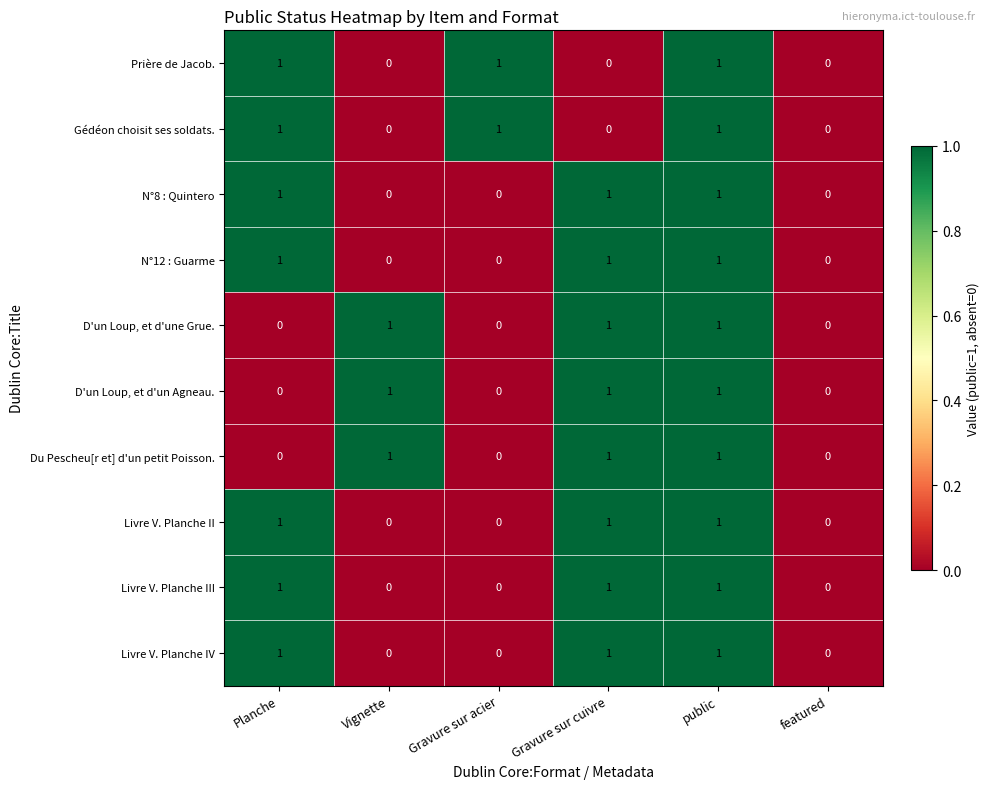

What is the total value across all series at Gravure sur cuivre?

8